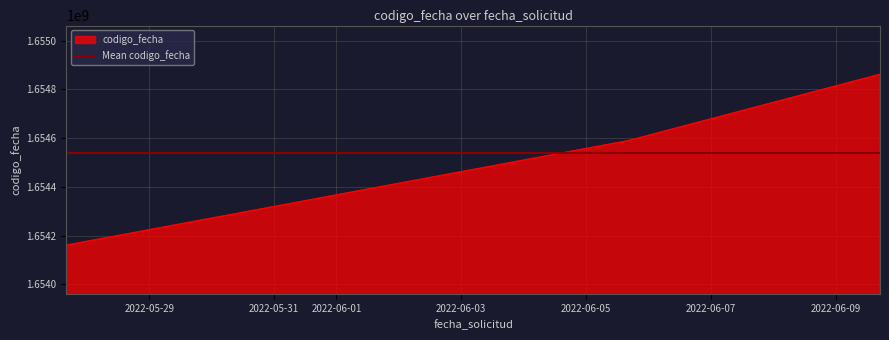

What is the change in value from 2022-06-09 16:58:57 to 2022-05-27 16:08:14?

-701055